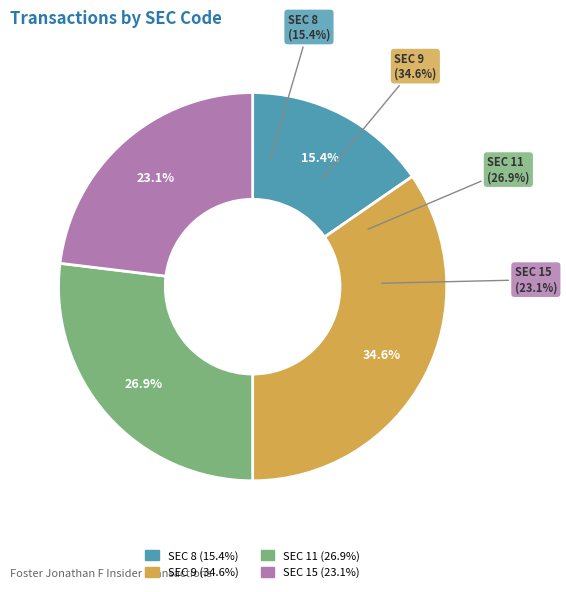

Count the number of slices in the pie.

4